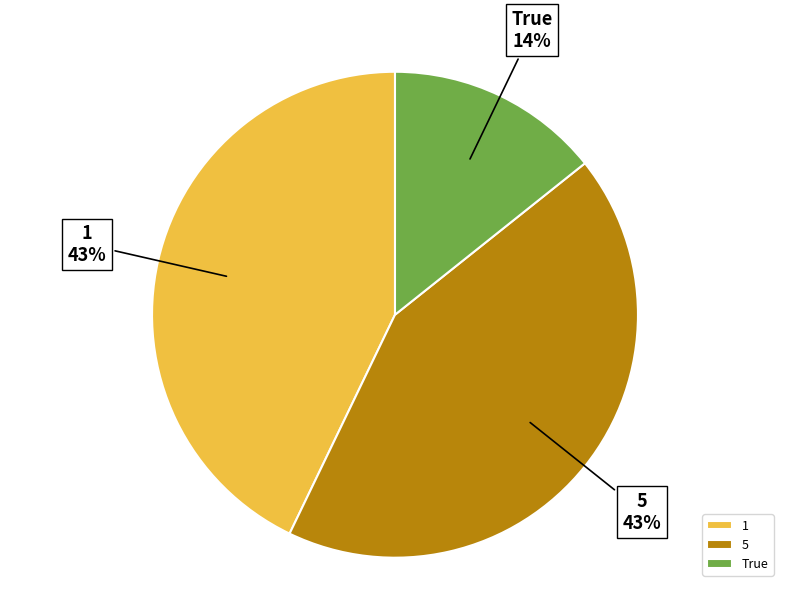

To the nearest percent, what is the average slice percentage?

33%